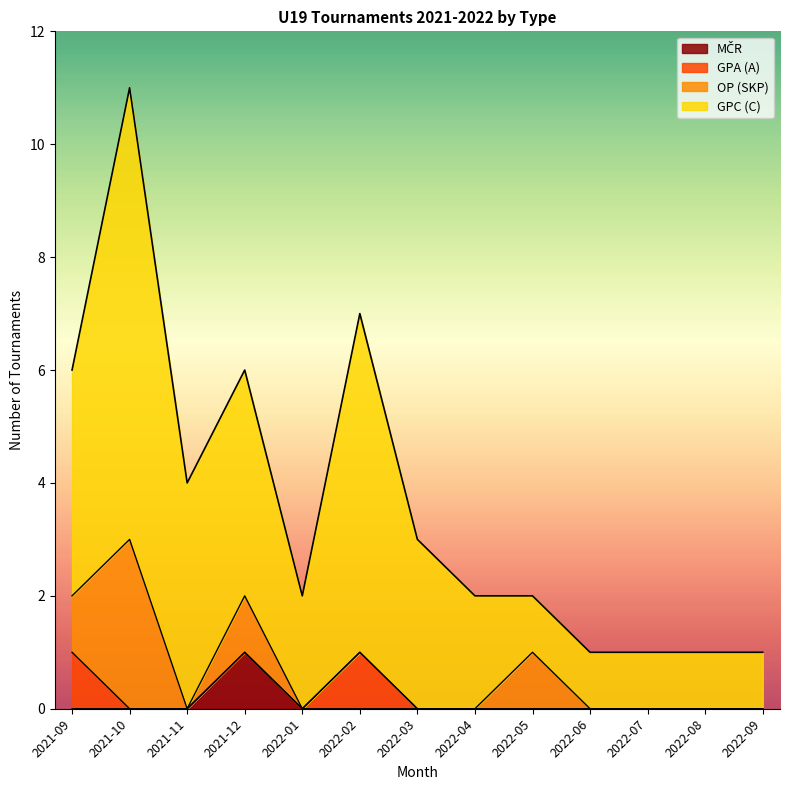

At which category is the sum across all series the highest?

2021-10